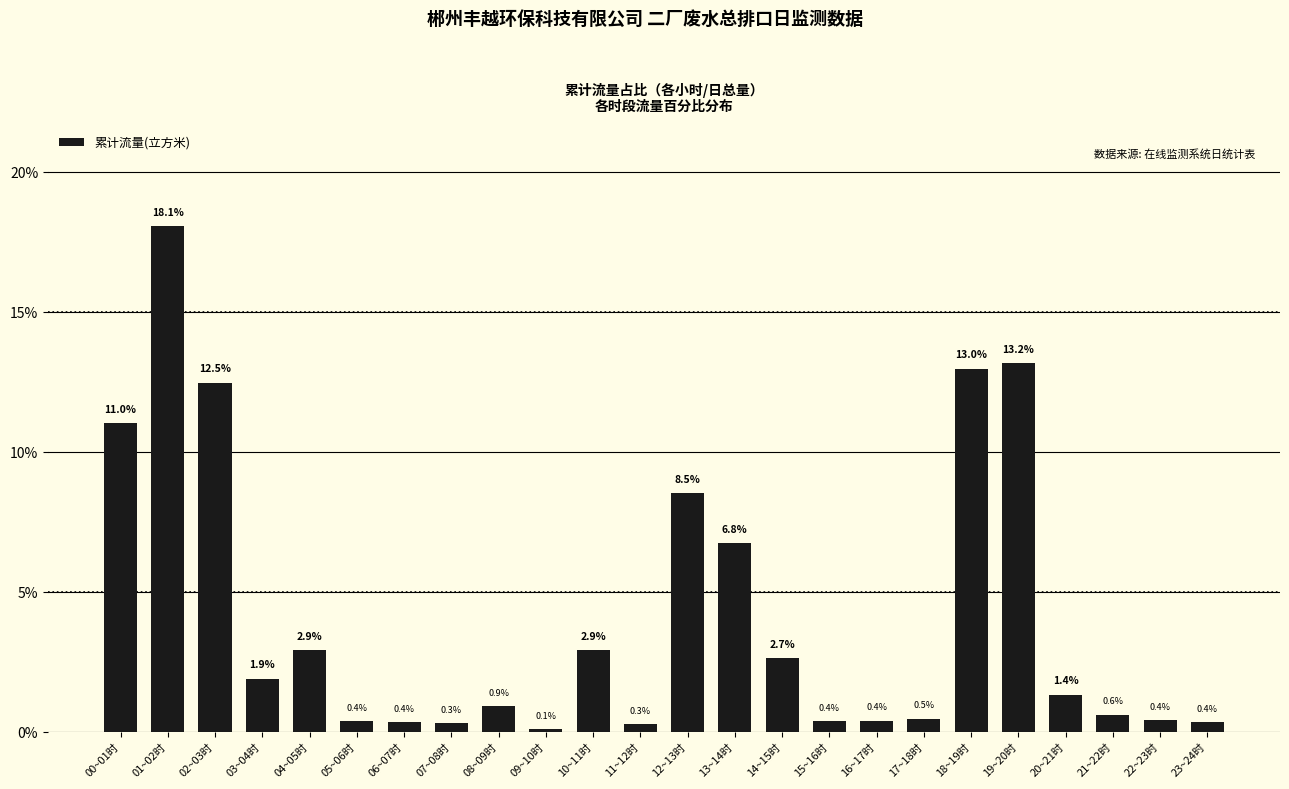

What is the smallest value displayed?

0.1